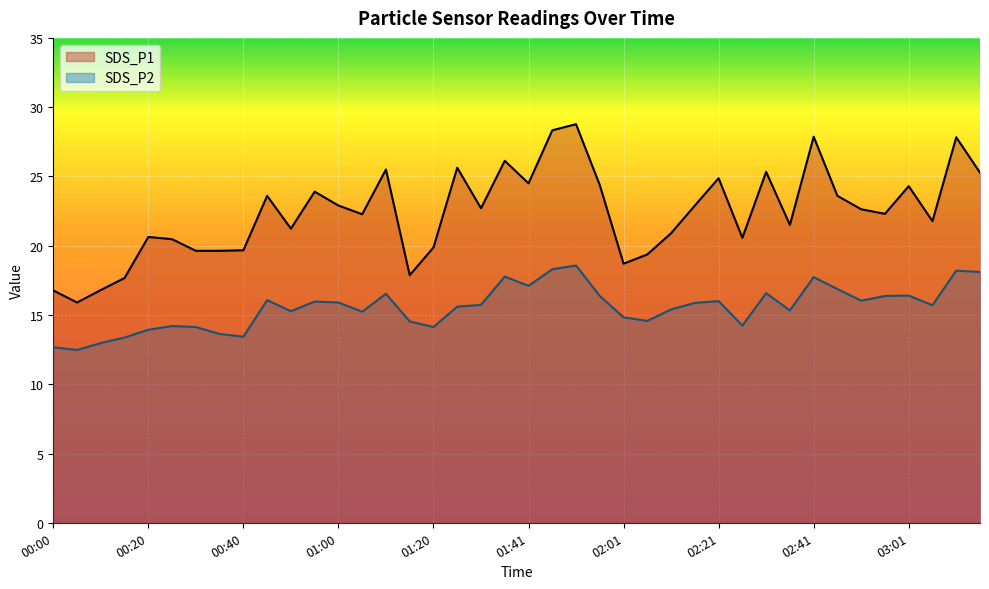

What are all the series names shown in the legend?

SDS_P1, SDS_P2